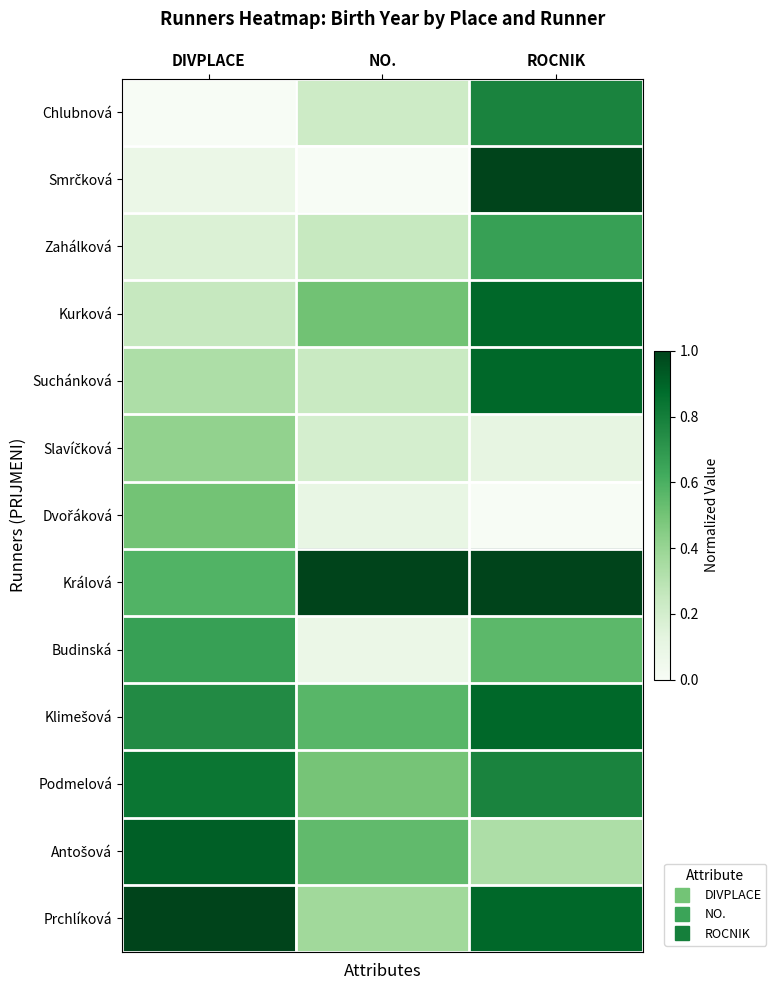

Which category has the lowest value across all series?

DIVPLACE